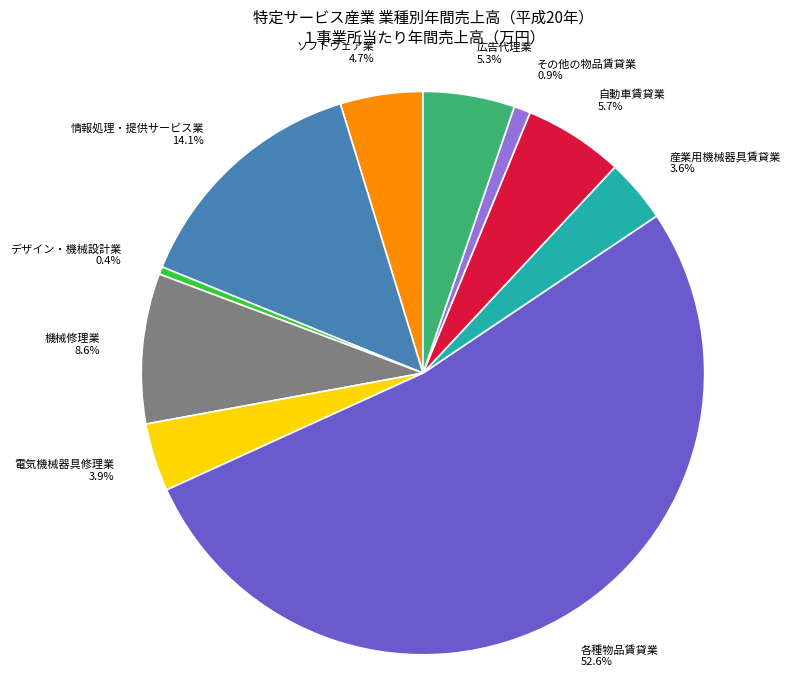

Which has a higher value, デザイン・機械設計業 or その他の物品賃貸業?

その他の物品賃貸業